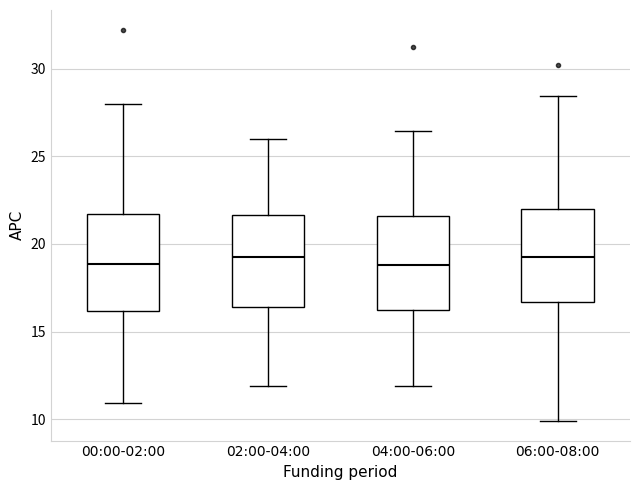

Where does the upper whisker of the box for 04:00-06:00 end on the y-axis? The values are not printed on the chart, so give them approximately, as read against the axis.

26.5